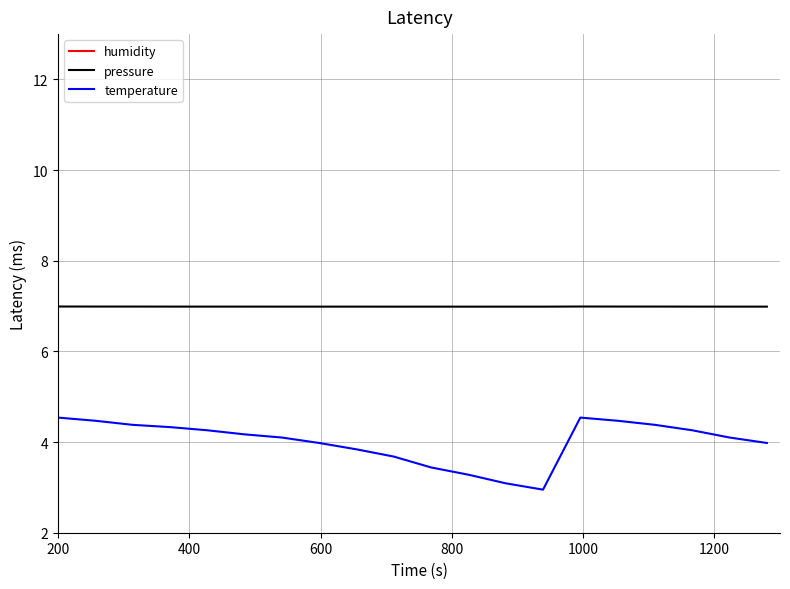

True or false: temperature and pressure cross at least once.

False